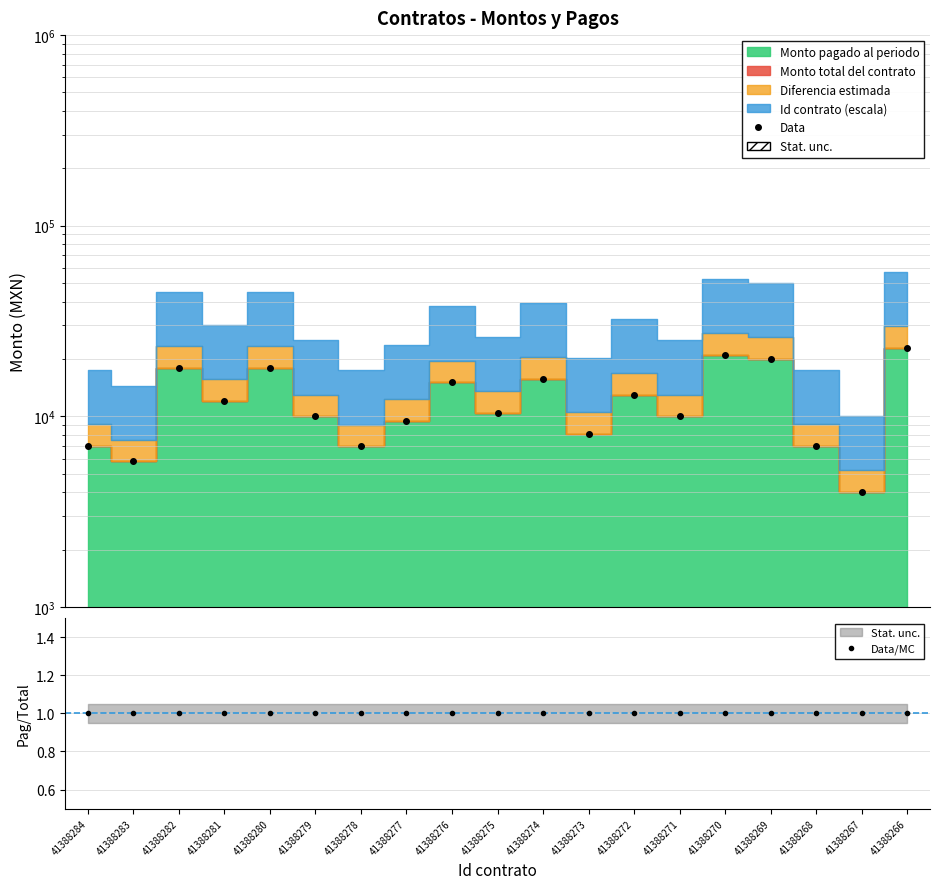

How many lines are shown in the chart?

2